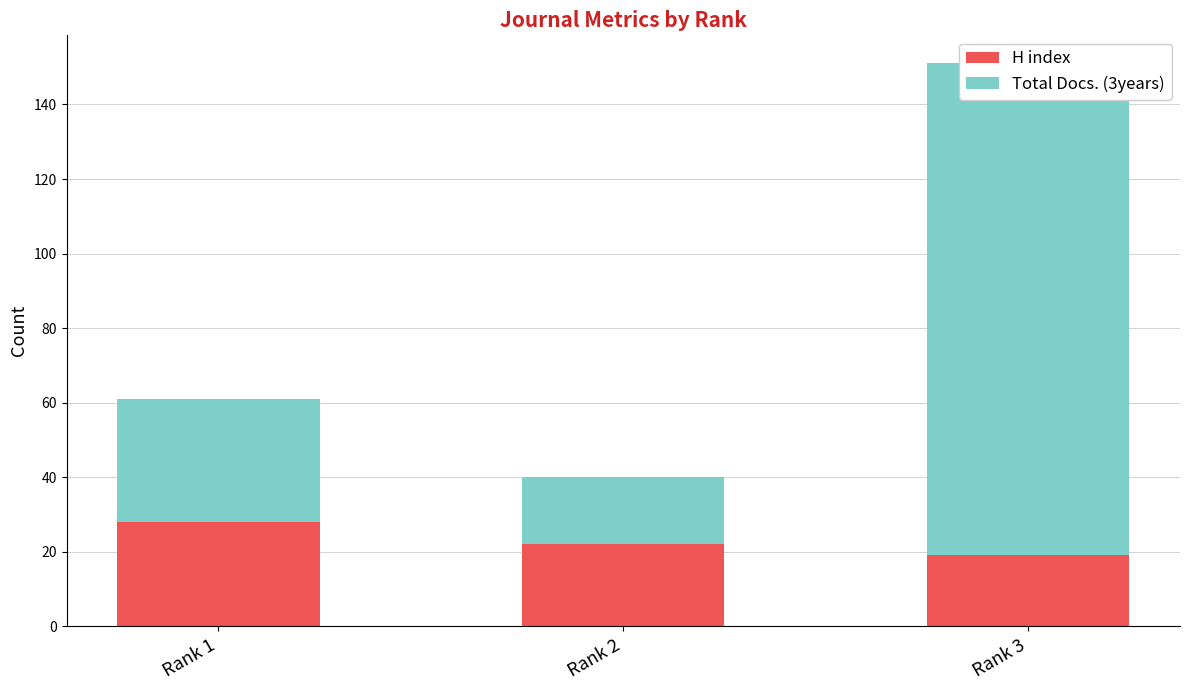

Reading right to left, extract all data points from this chart.

H index: 19	22	28
Total Docs. (3years): 132	18	33